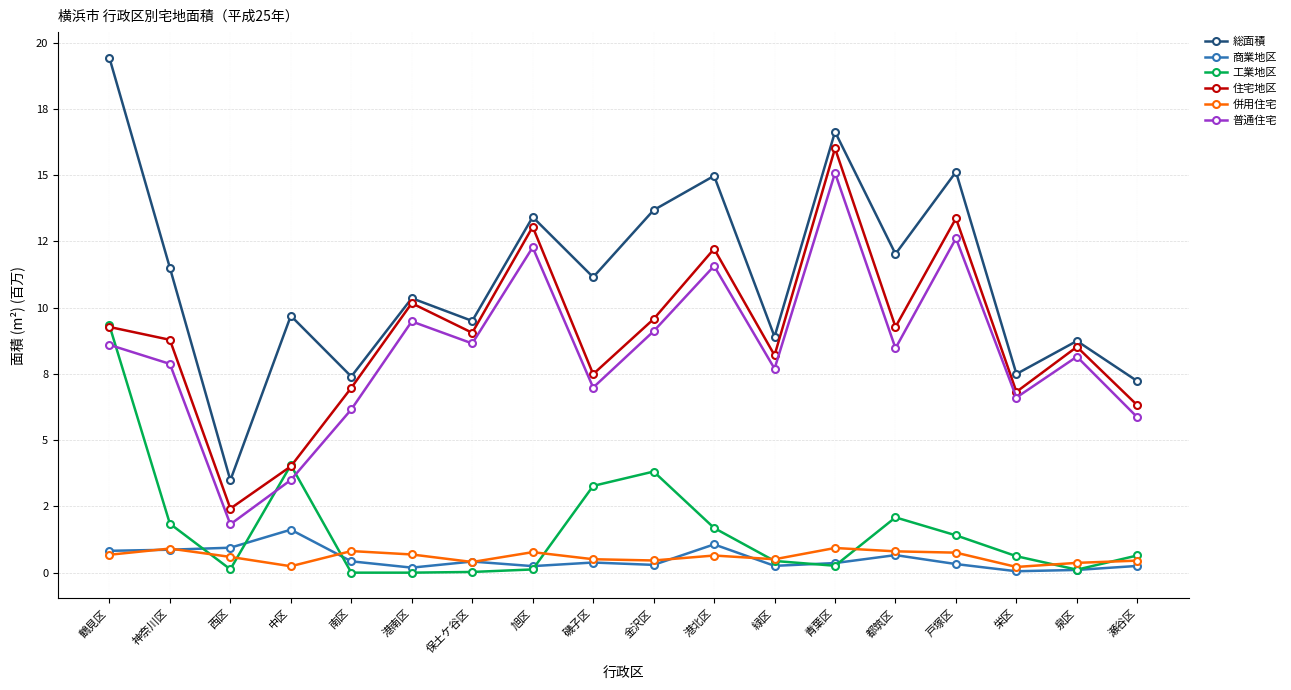

The value of 商業地区 at 保土ケ谷区 is 0.4. True or false?

True